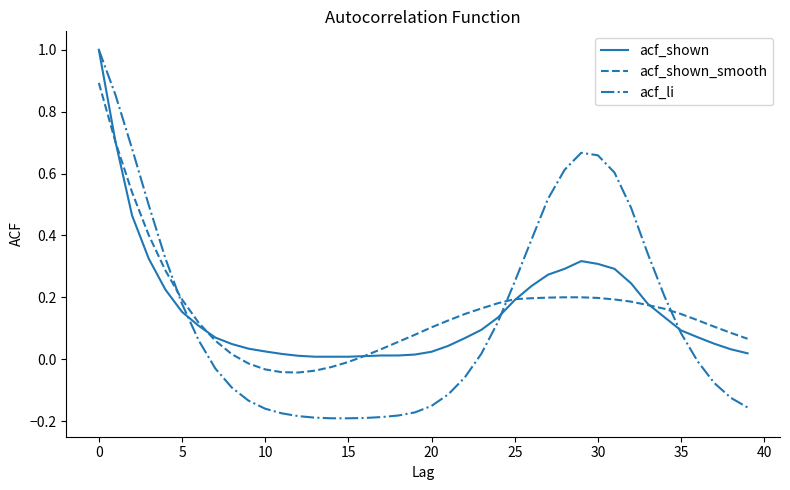

Which series has the largest range (max minus min)?

acf_li